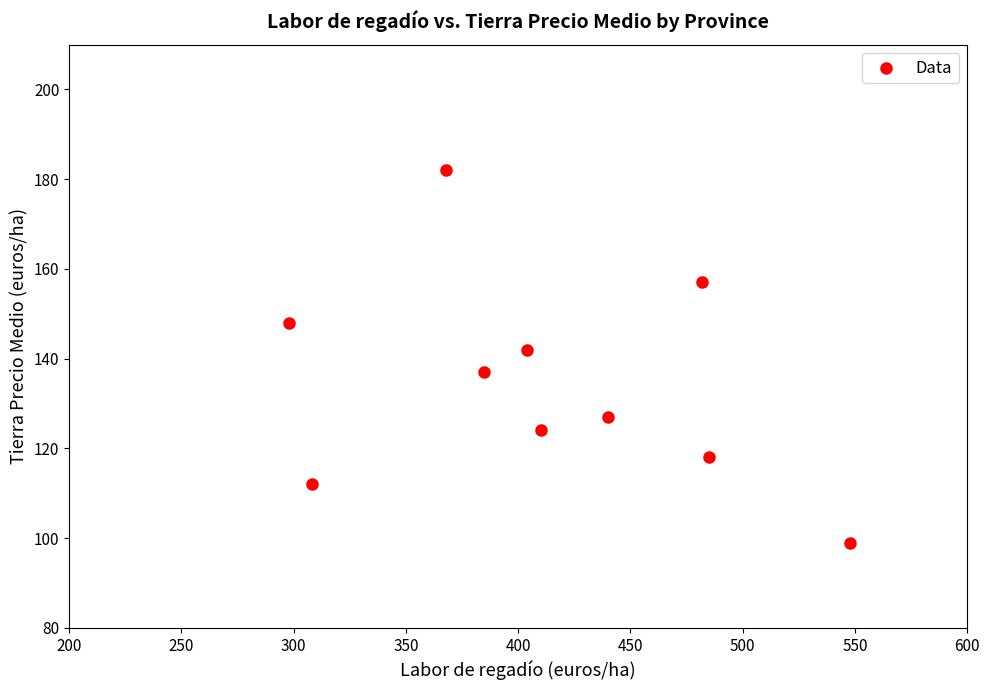

What is the range of Y values (max minus min)?

83